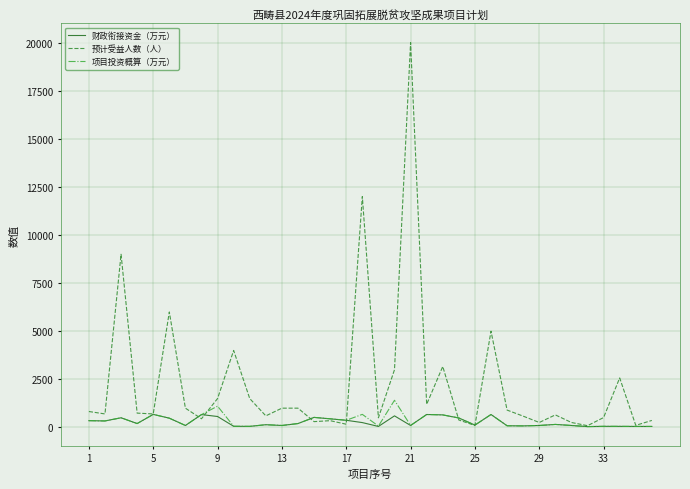

What is the maximum value shown in the chart?

20000.0